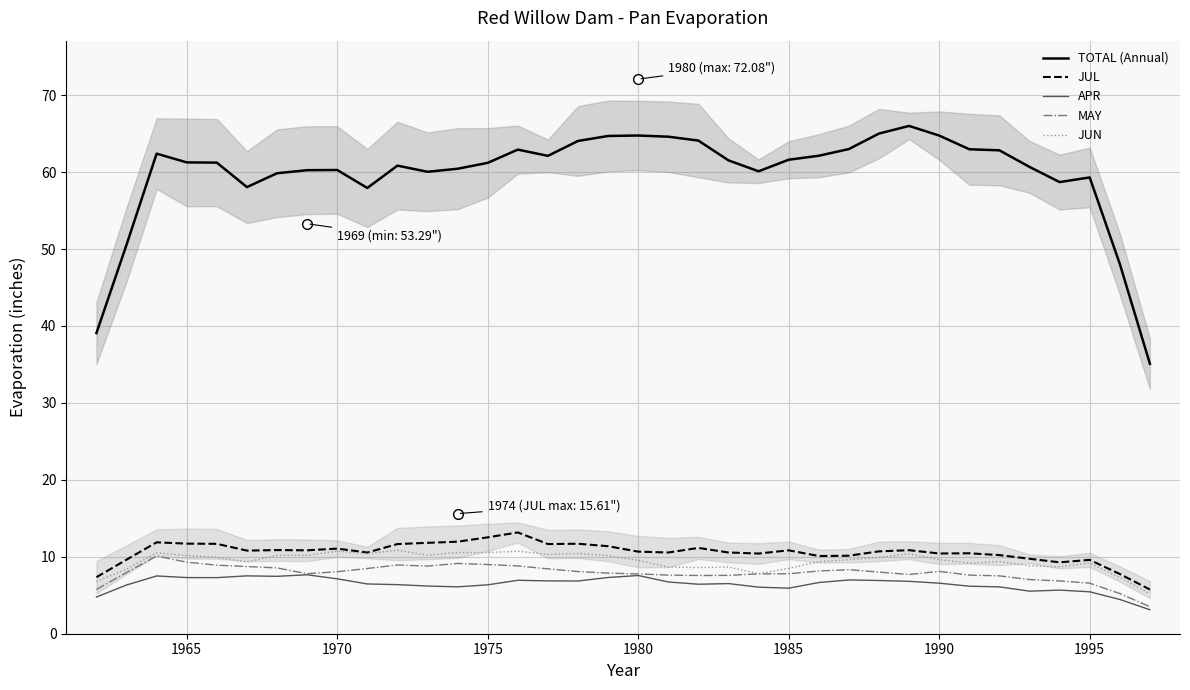

True or false: MAY and TOTAL (Annual) cross at least once.

False